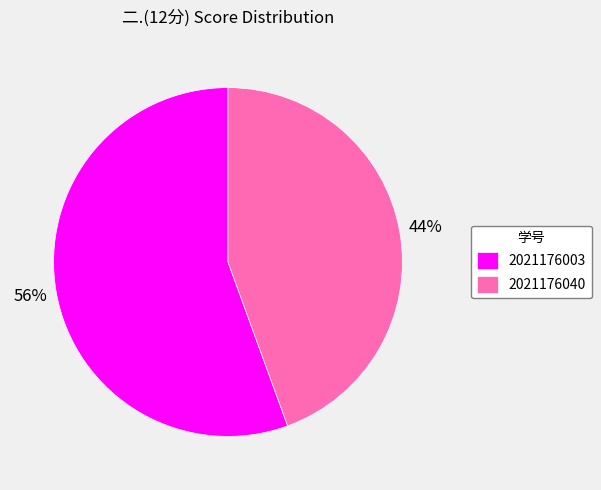

True or false: 2021176003 accounts for 56% of the total.

True